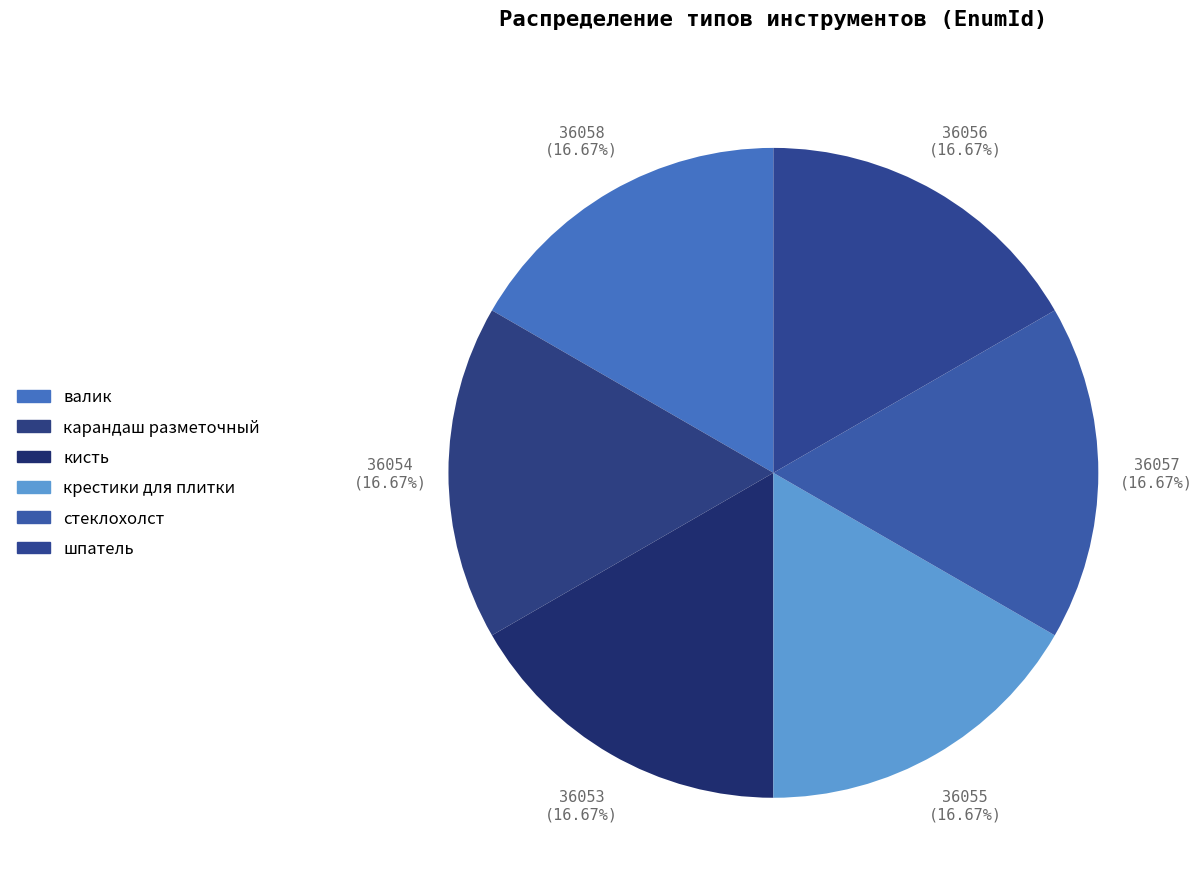

True or false: стеклохолст accounts for 10% of the total.

False